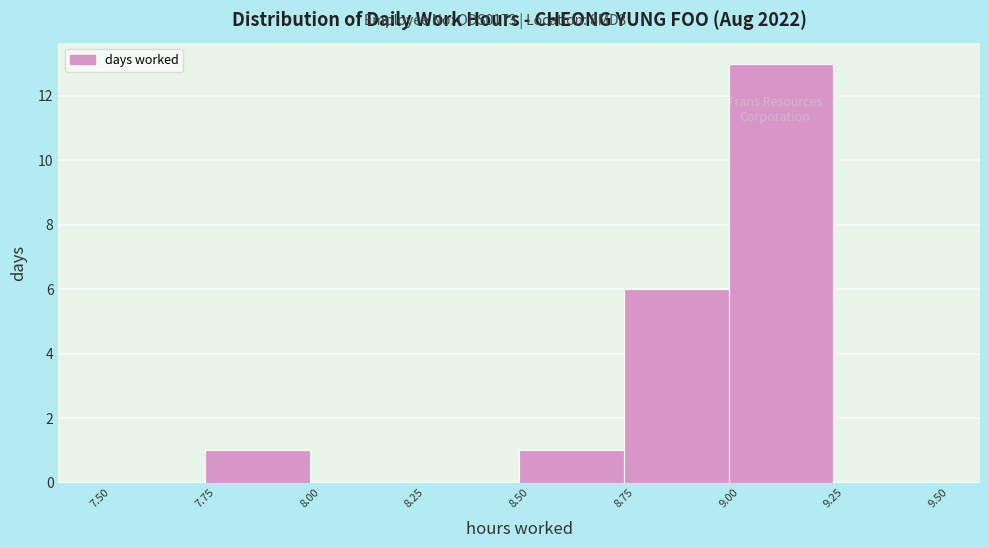

How tall is the bar that spans 8.75 to 9.00 on the x-axis? The values are not printed on the chart, so give them approximately, as read against the axis.

6